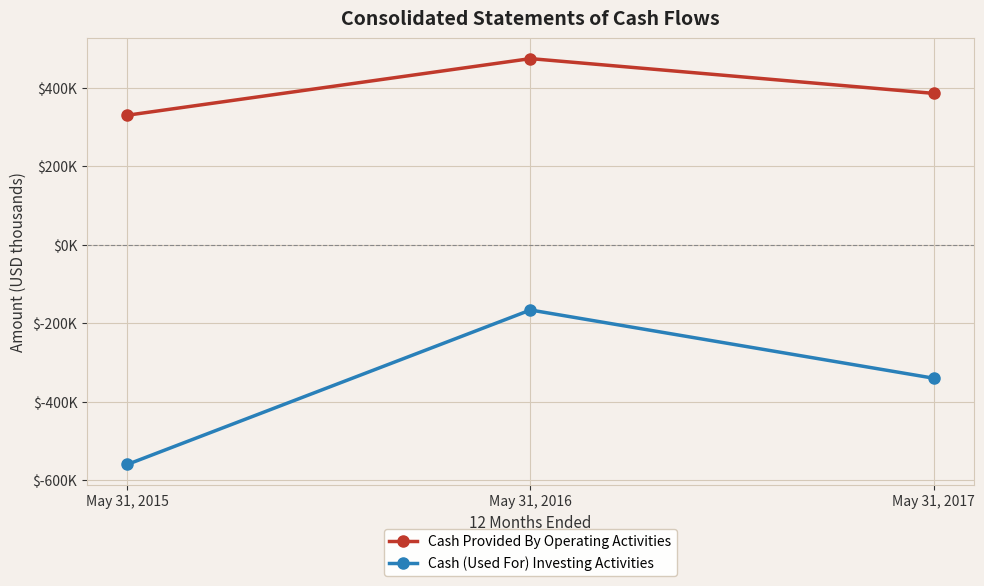

Does the chart display data point markers on the line(s)?

Yes